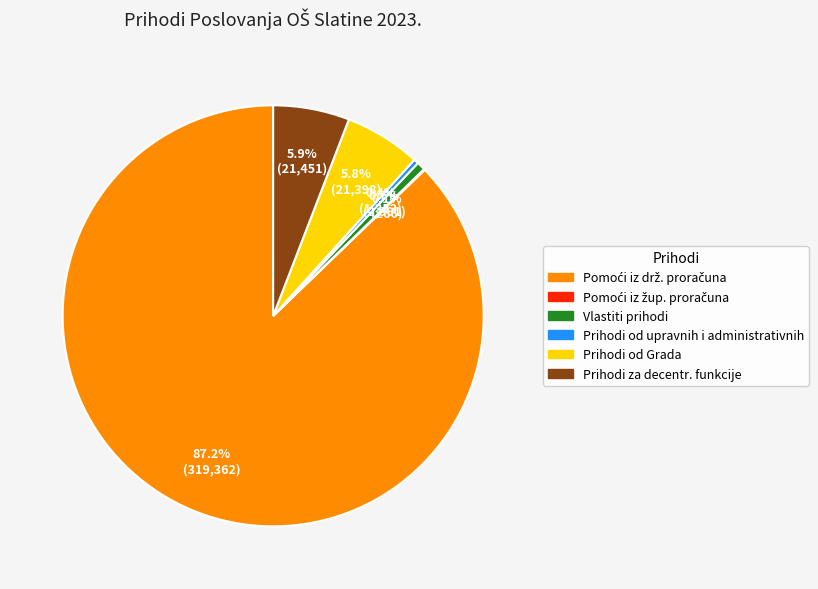

Does Vlastiti prihodi represent more than half of the total?

No